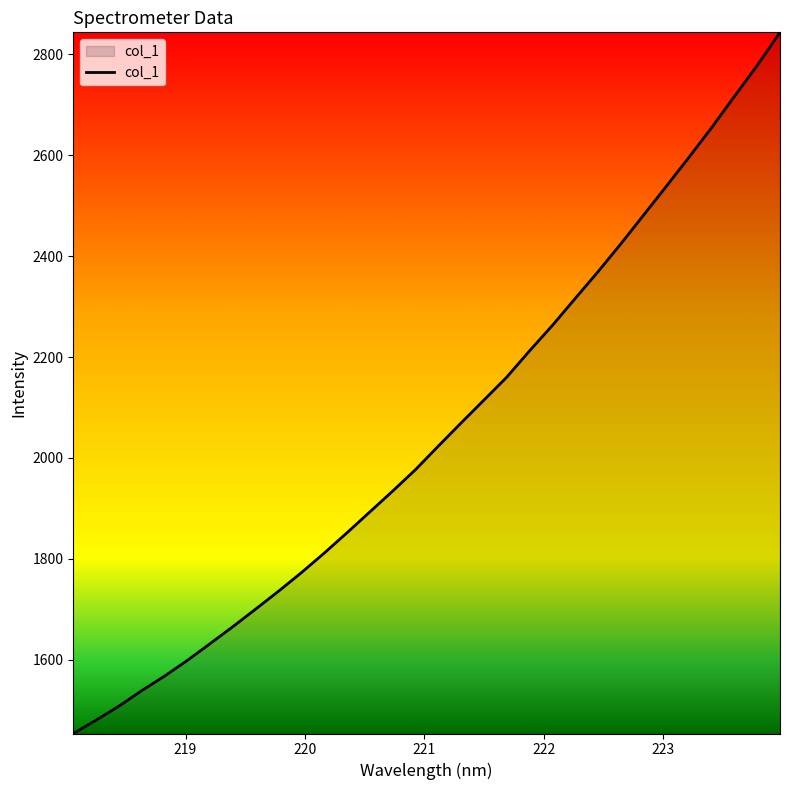

What is the greatest value displayed?

2843.5